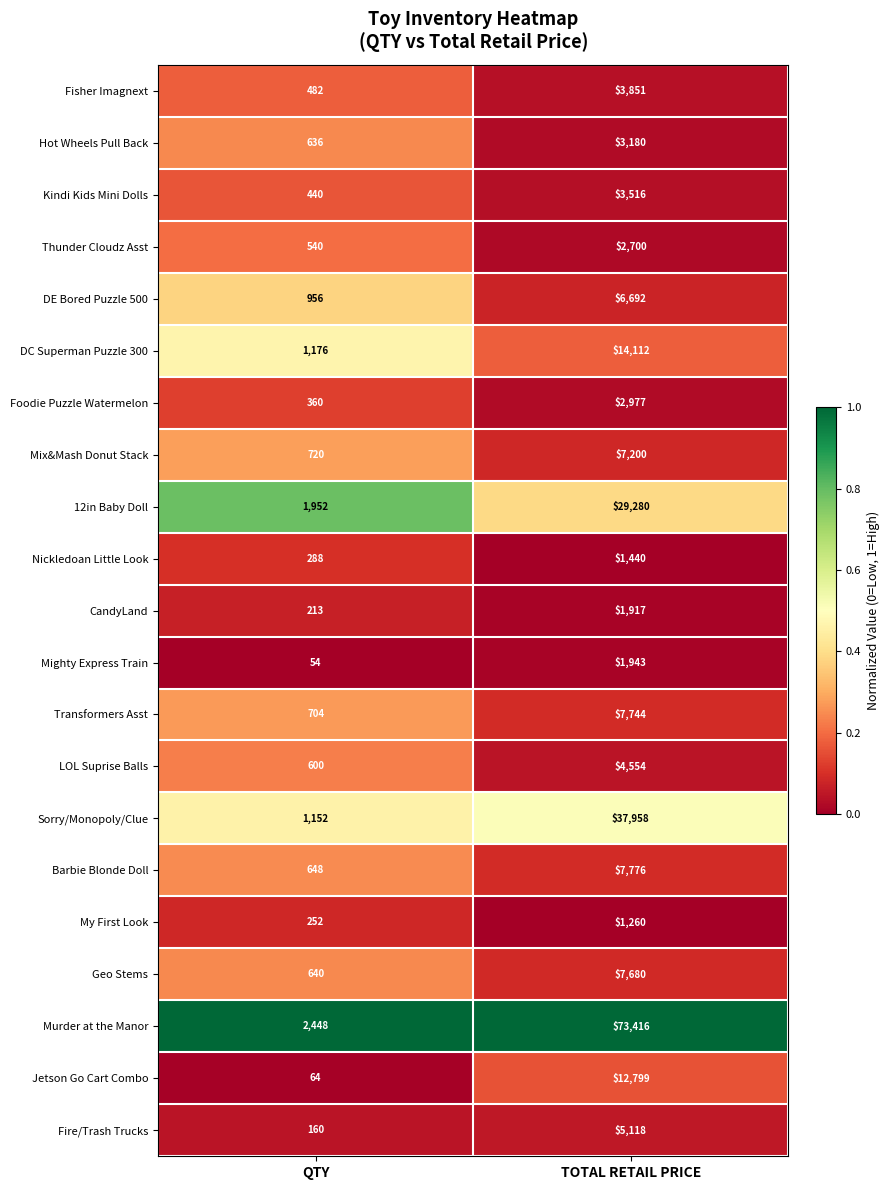

What is the total value across all series at QTY?

14485